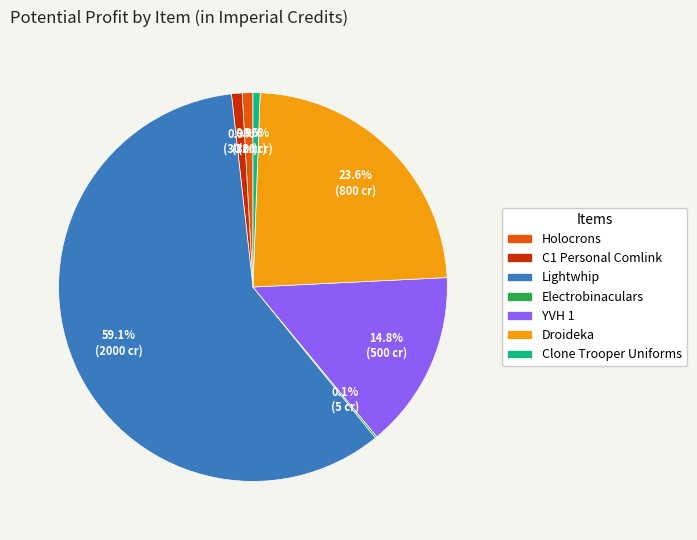

To the nearest percent, what is the difference between the largest and smallest slice percentages?

59%